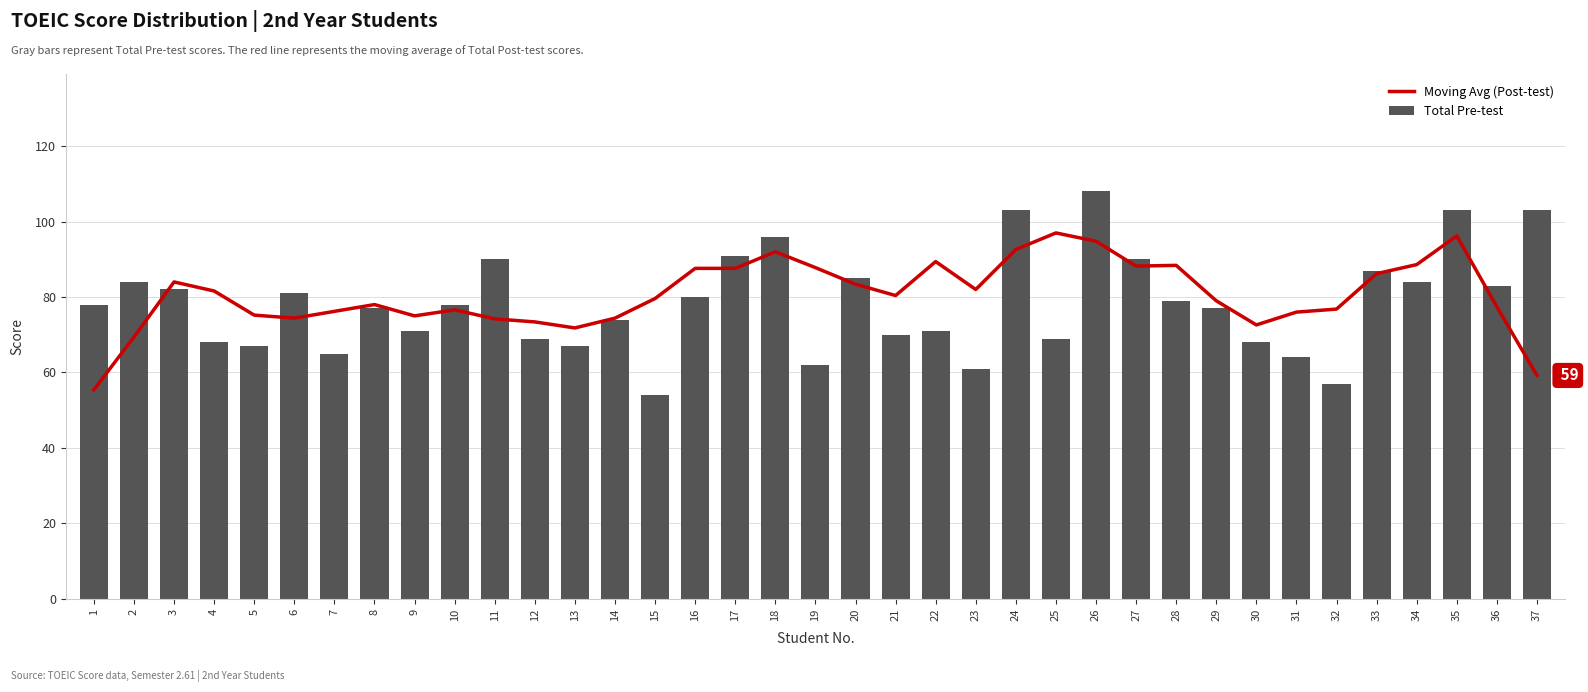

What is the total value across all series at 5?

142.2